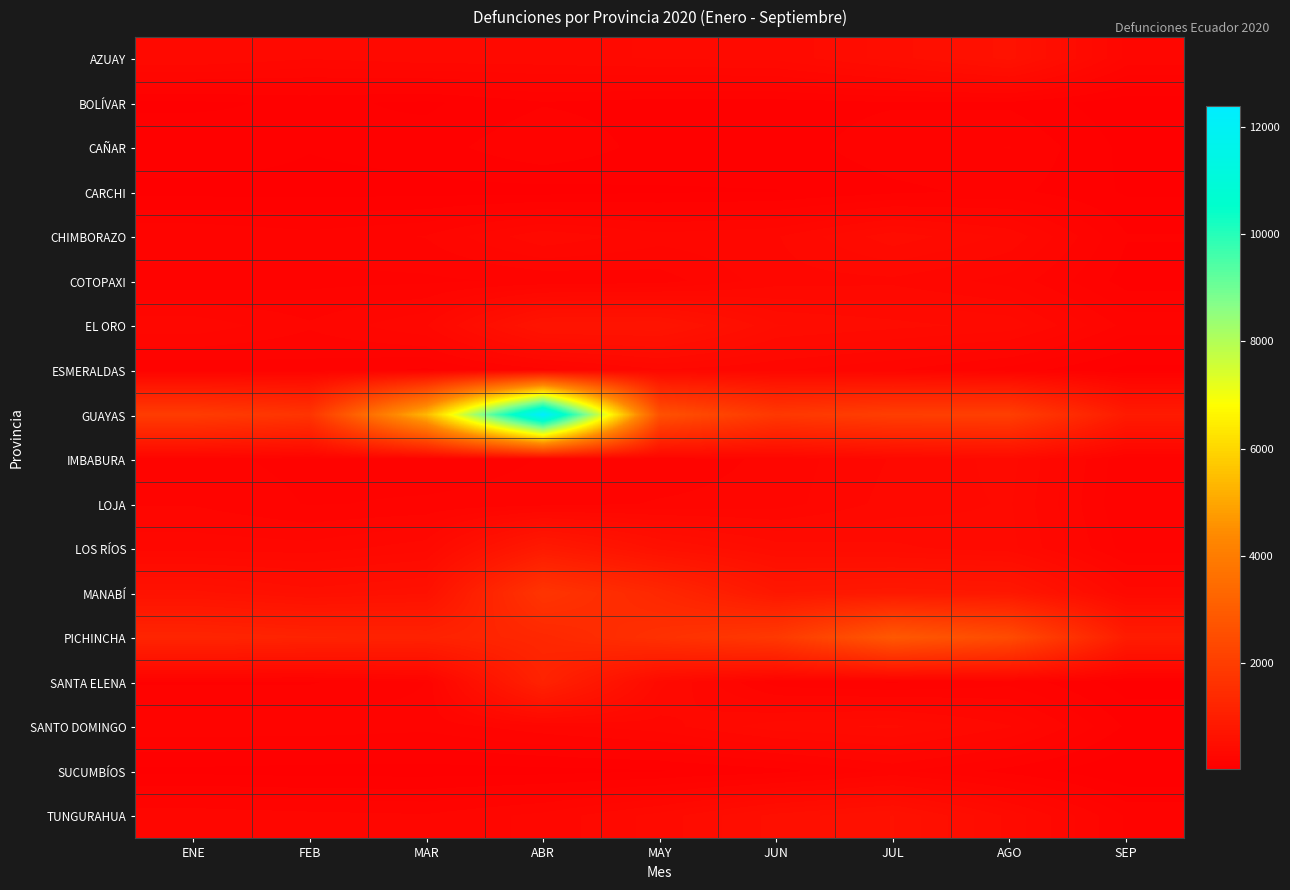

Which series has the widest spread of values?

GUAYAS